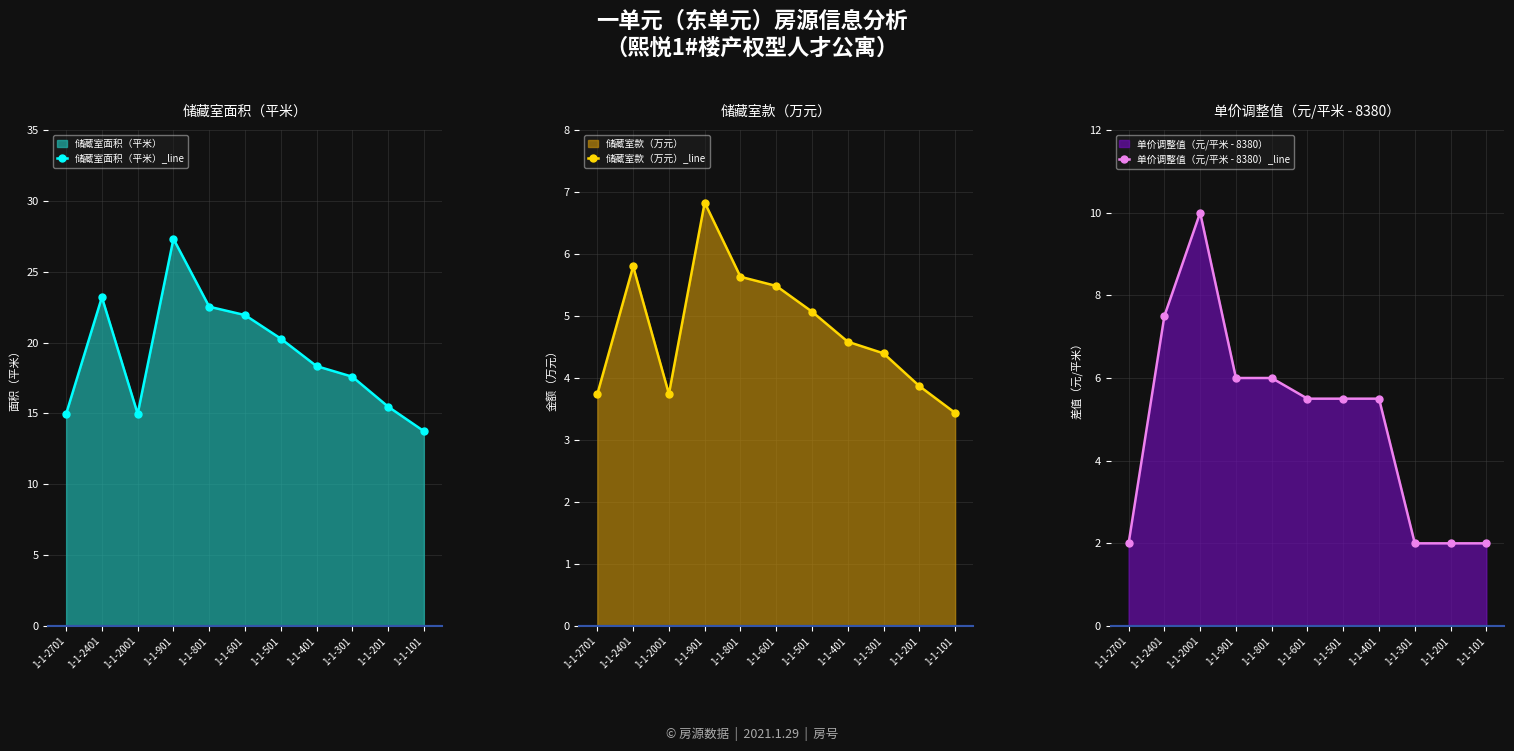

What is the lowest value of the 储藏室面积（平米）_line series?

13.8